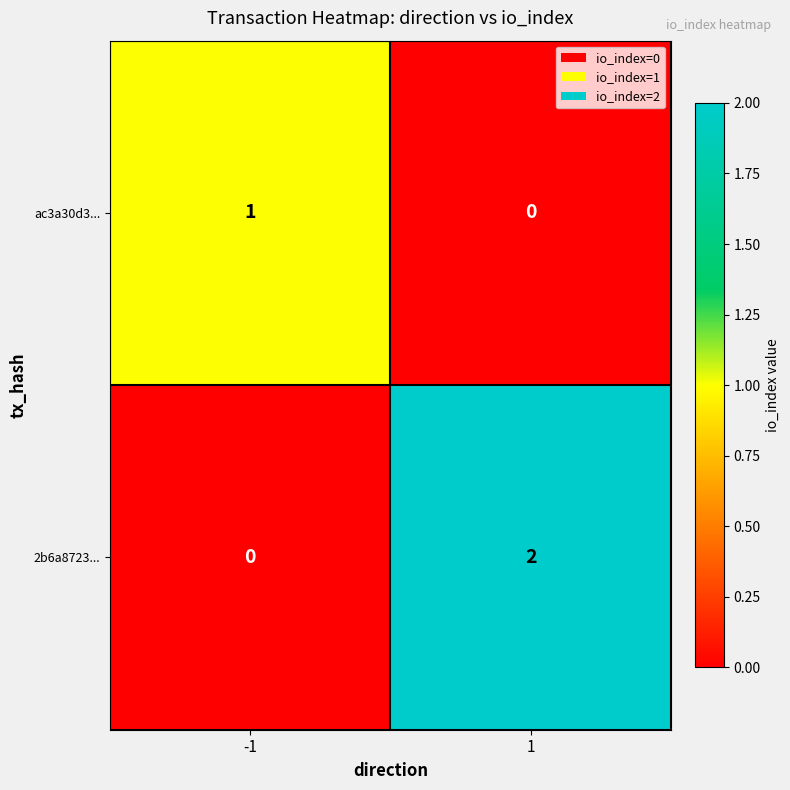

What is the difference between the highest and lowest values at 1?

2